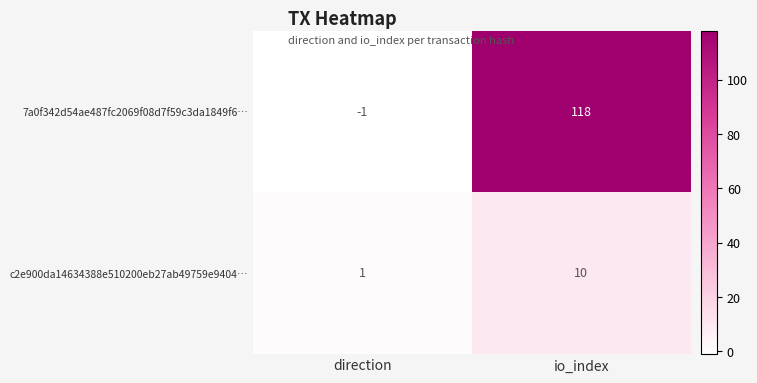

Reading right to left, extract all data points from this chart.

7a0f342d54ae487fc2069f08d7f59c3da1849f6…: 118	-1
c2e900da14634388e510200eb27ab49759e9404…: 10	1